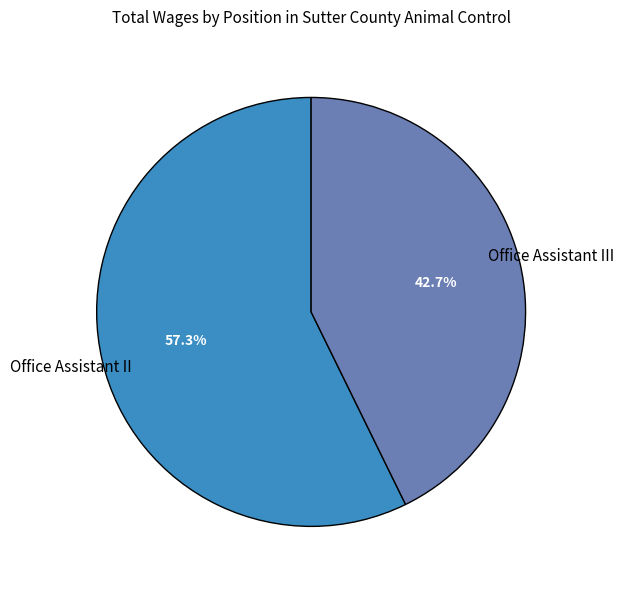

Is there any slice that represents more than half of the pie?

Yes